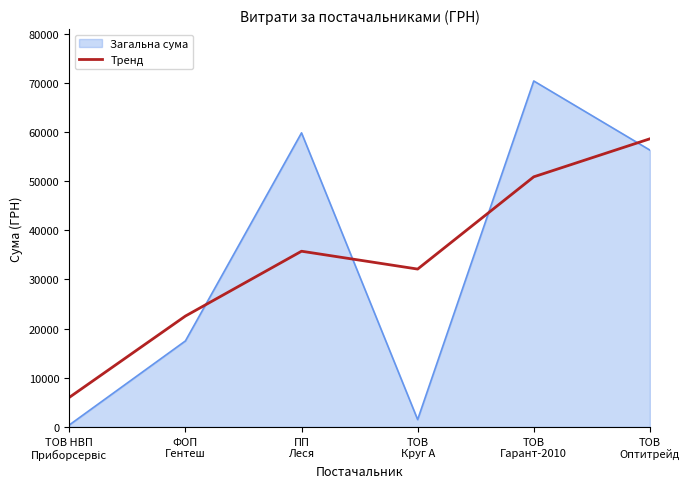

What position from the right is ТОВ
Оптитрейд?

1